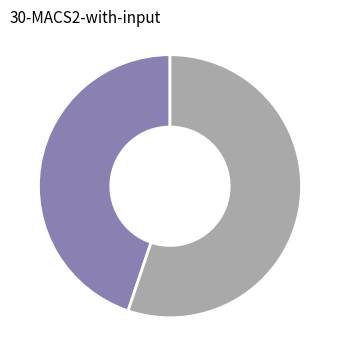

Is there a majority slice in this chart?

Yes